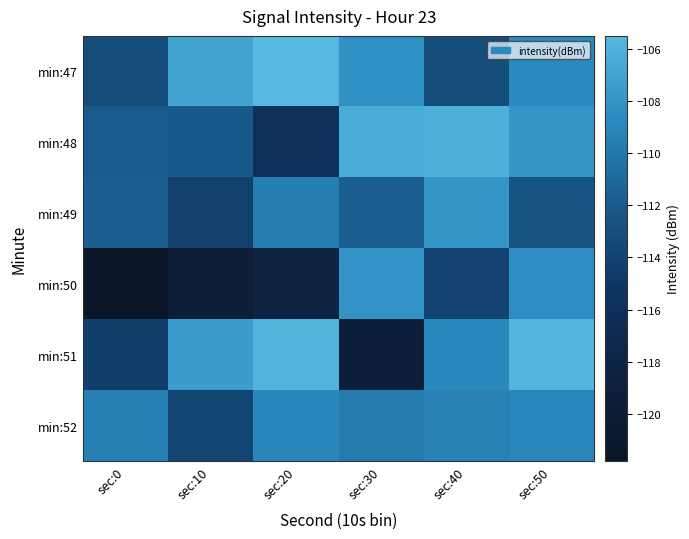

What is the greatest value displayed?

-105.5